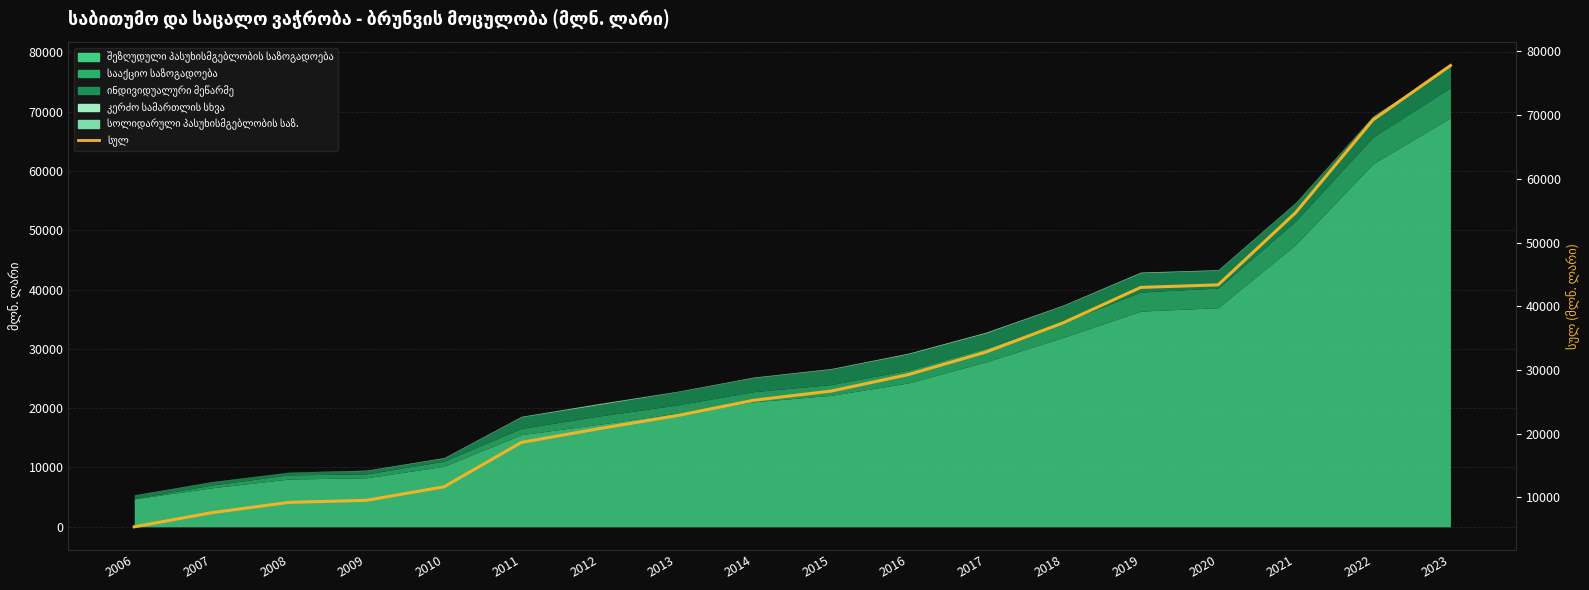

What is the maximum value shown in the chart?

77760.5